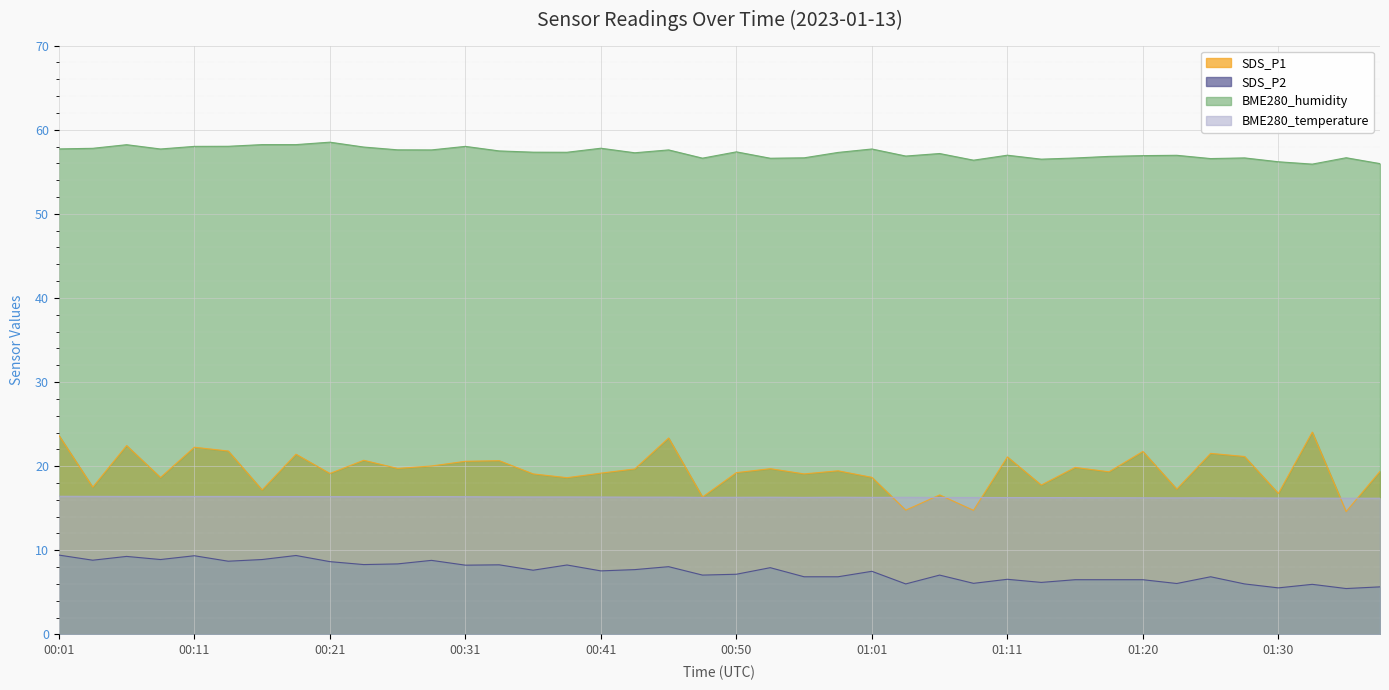

What is the difference between the second highest and minimum values in the BME280_temperature series?

0.2